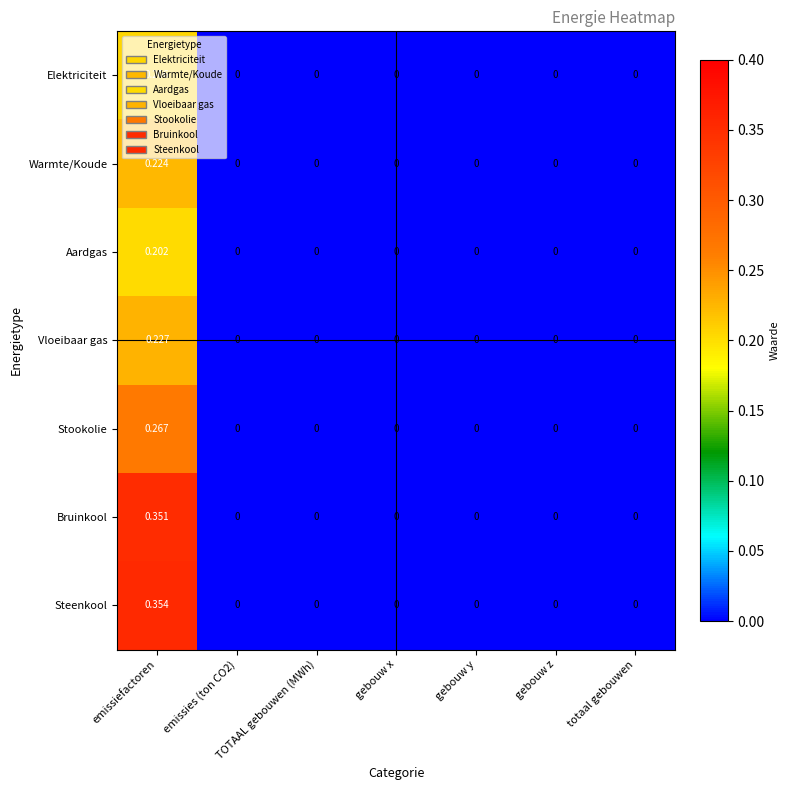

Which series has the largest range (max minus min)?

Steenkool